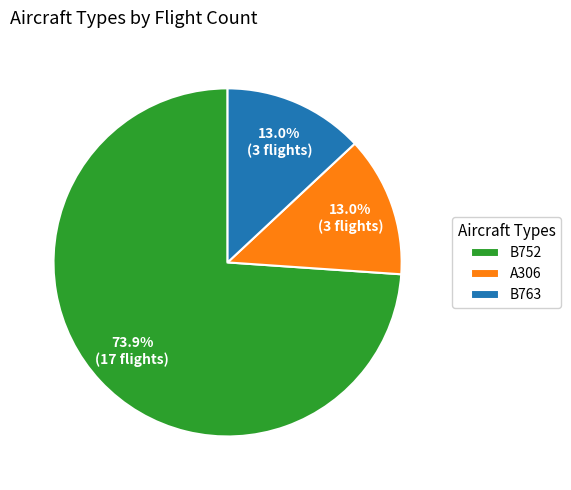

What percentage is the B763 slice, to the nearest percent?

13%